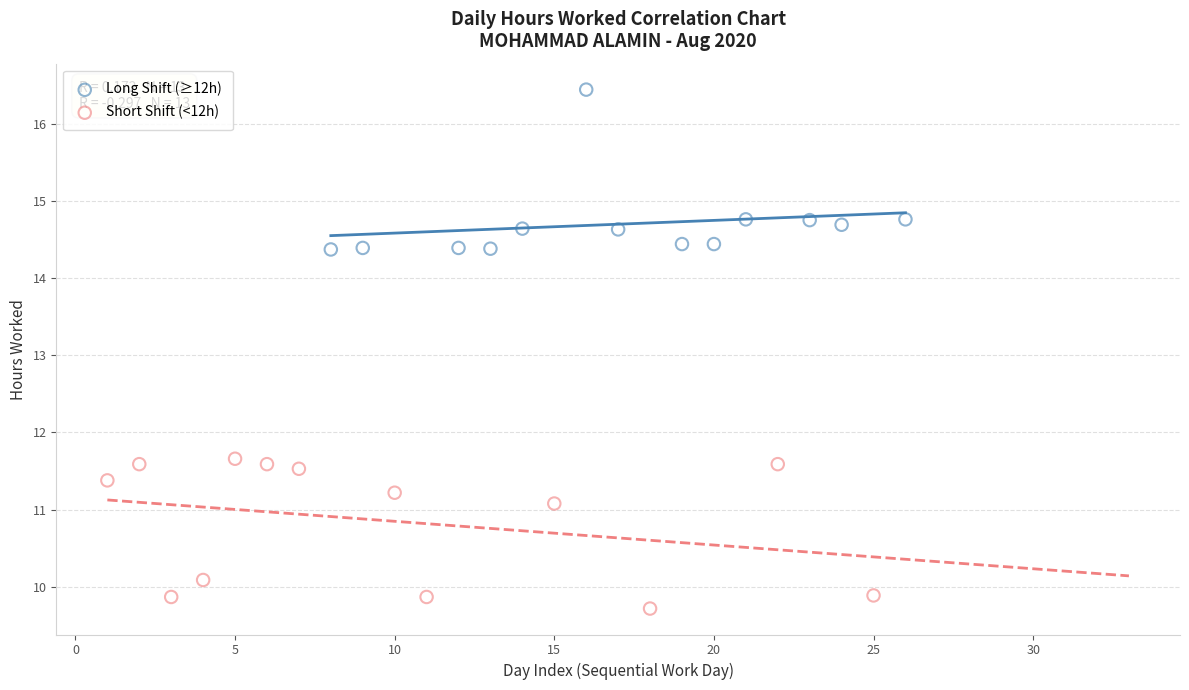

Which series reaches the minimum Y coordinate?

Short Shift (<12h)